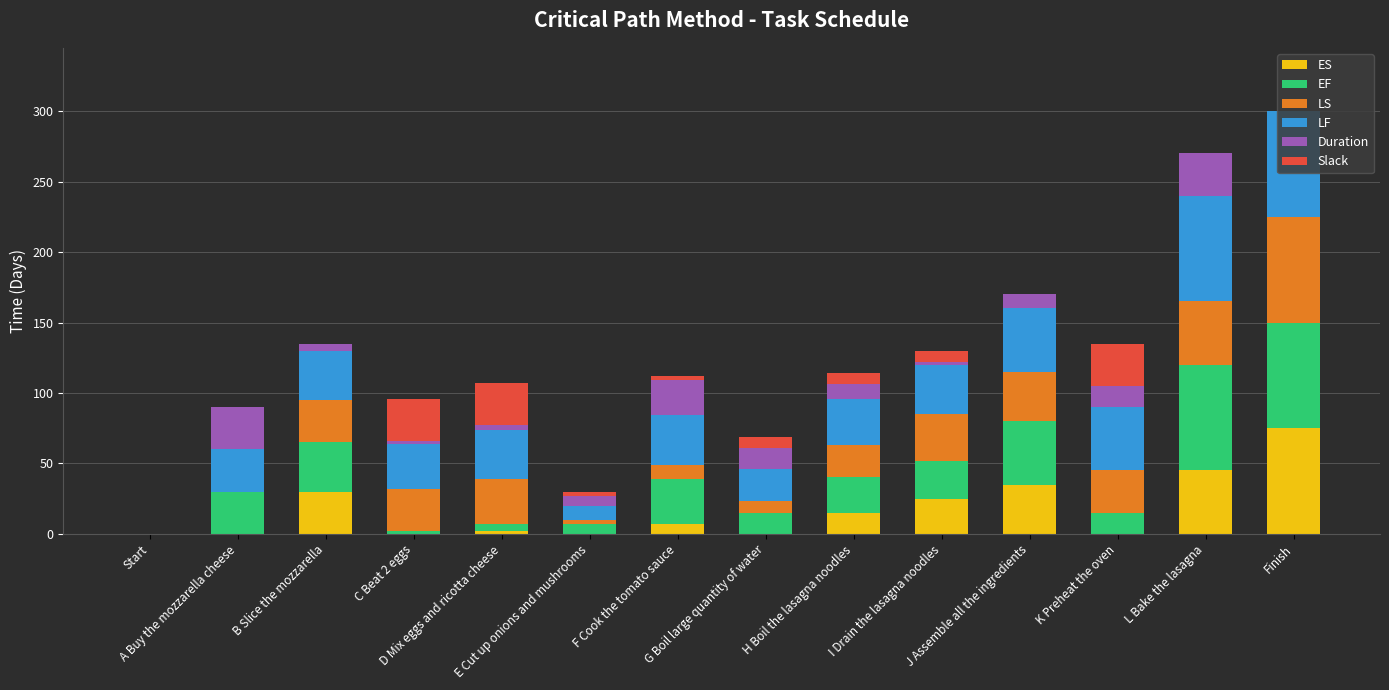

What is the difference between the ES values at H Boil the lasagna noodles and I Drain the lasagna noodles?

10